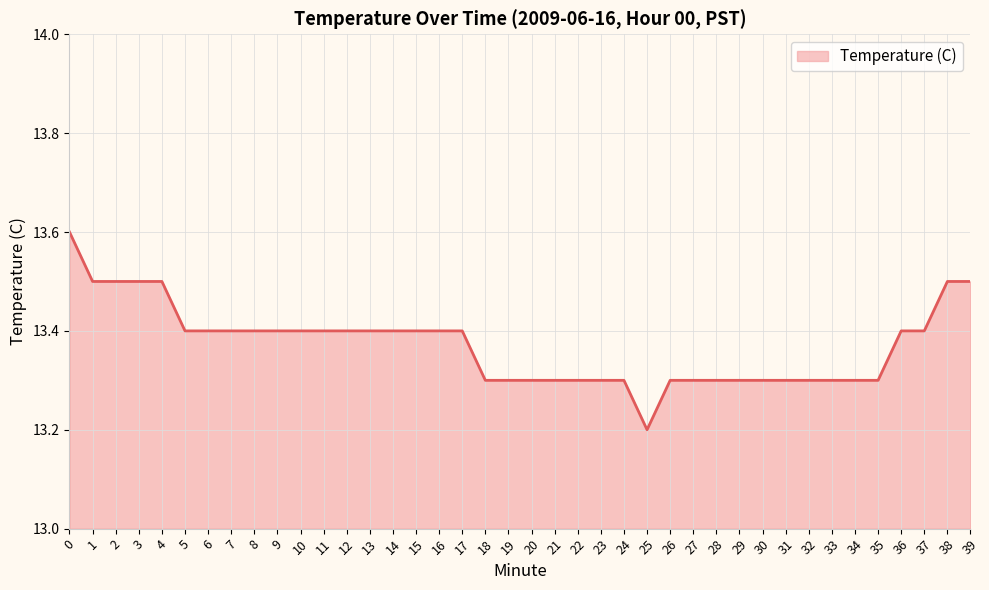

The value at 2 is 13.5. True or false?

True